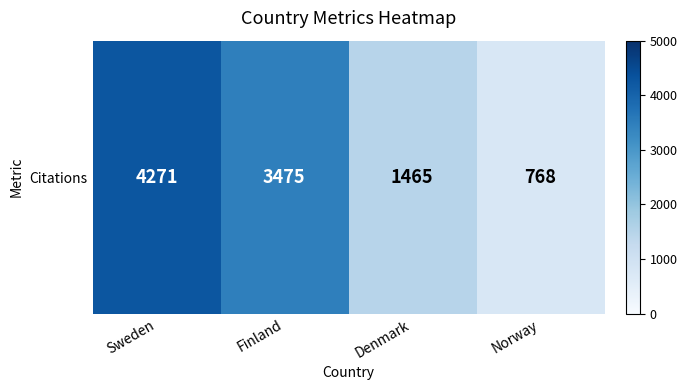

Is it true that the value at Sweden is 6762?

False